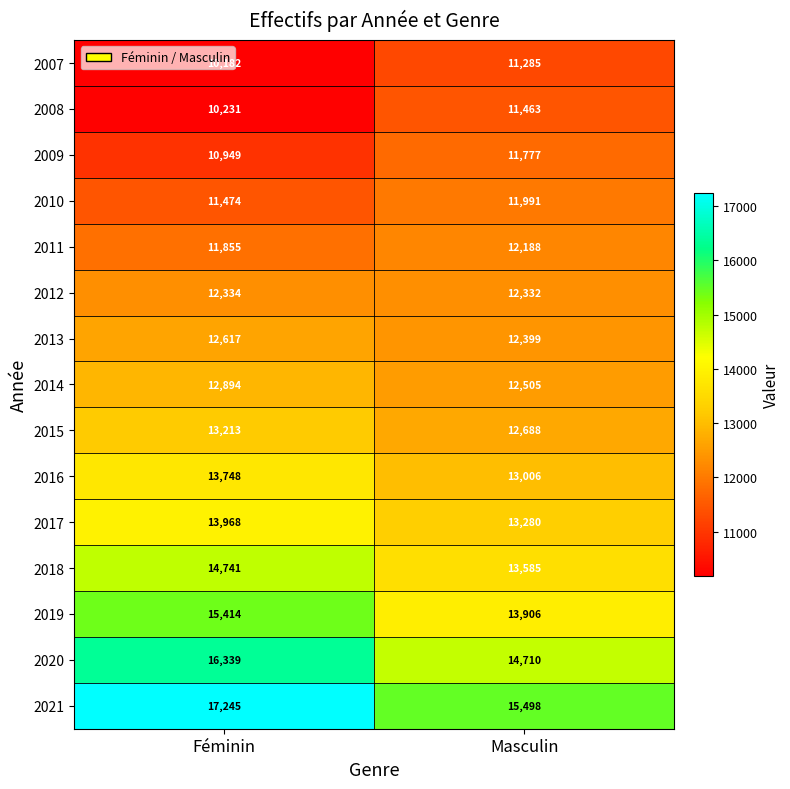

Which series has the largest range (max minus min)?

2021